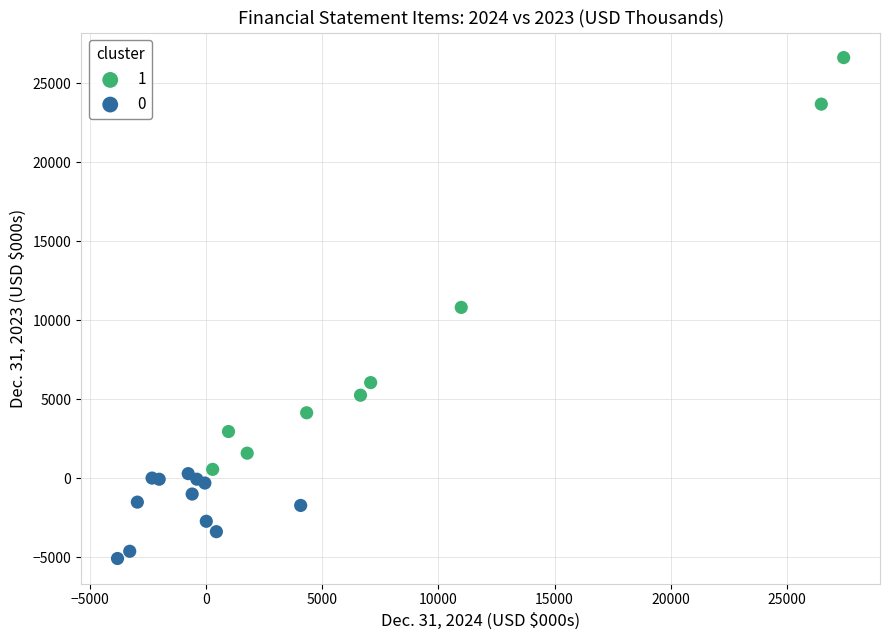

Which series contains the highest Y value?

1